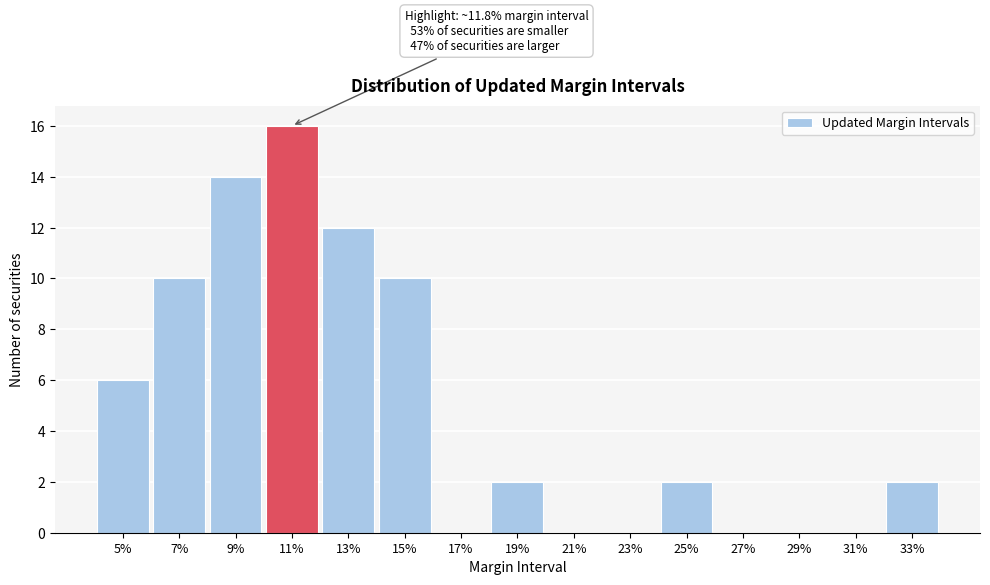

Reading right to left, transcribe all the data shown in this chart.

33%=2	31%=0	29%=0	27%=0	25%=2	23%=0	21%=0	19%=2	17%=0	15%=10	13%=12	11%=16	9%=14	7%=10	5%=6